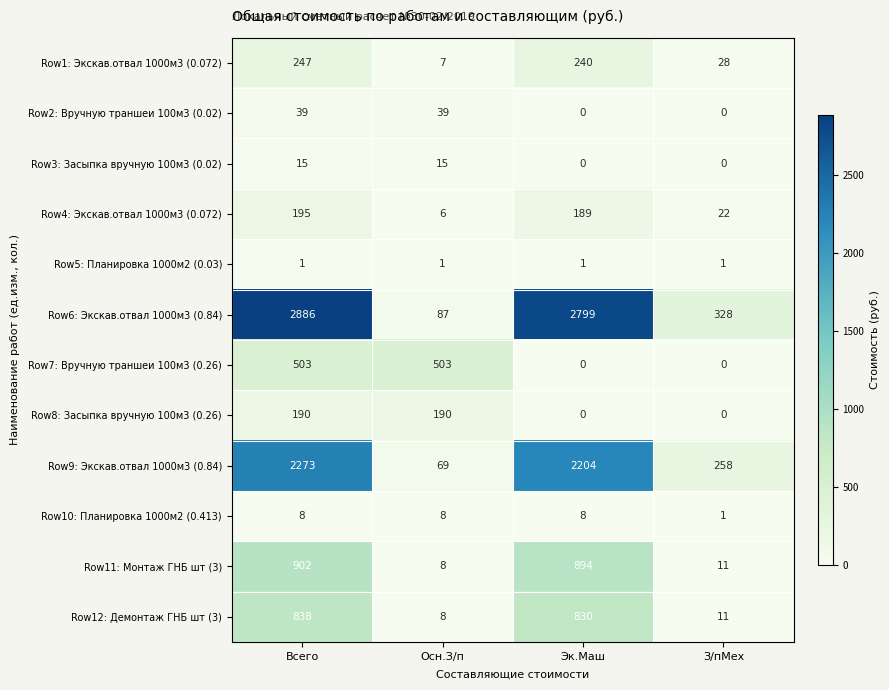

At which label is Row4: Экскав.отвал 1000м3 (0.072) closest to 100?

З/пМех